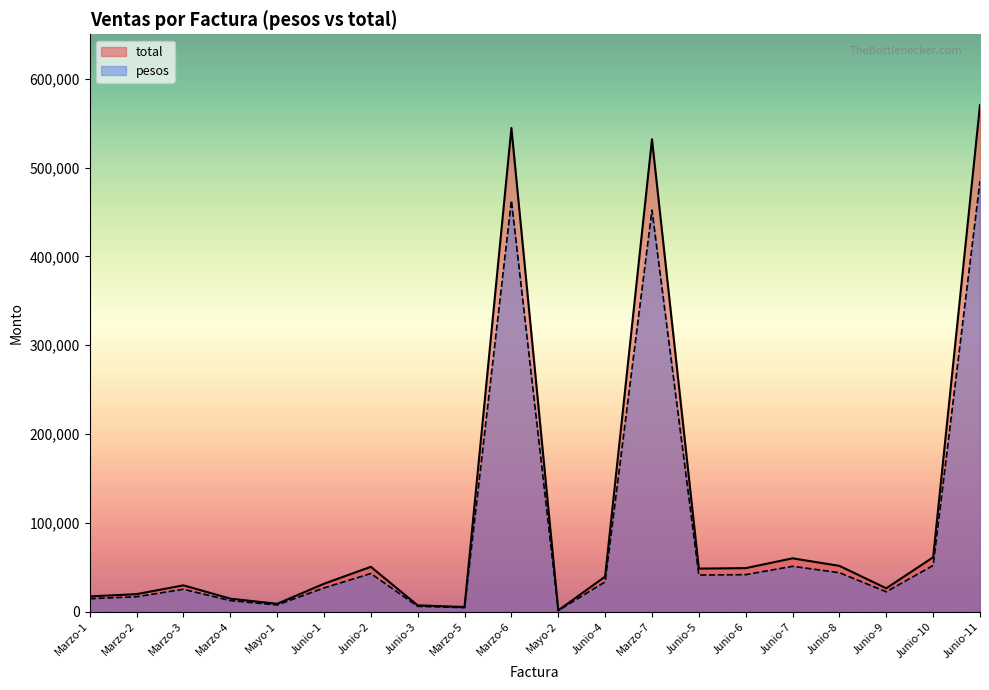

At which category does the chart reach its minimum across all series?

Mayo-2